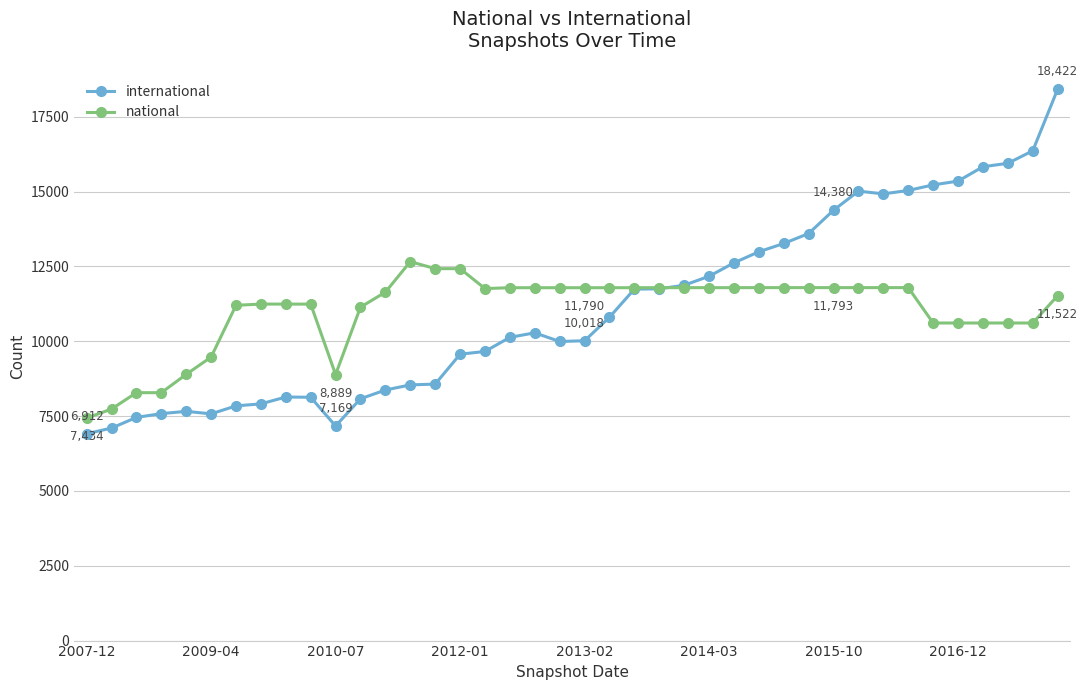

What is the value of the national point at the 27th from the left?

11792